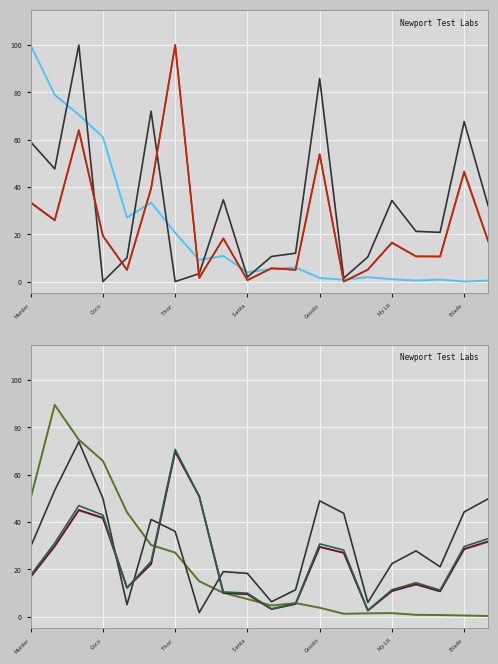

Between Murder on Orient Express and Son of Bigfoot, which series saw the biggest shift?

Încasări săptămână